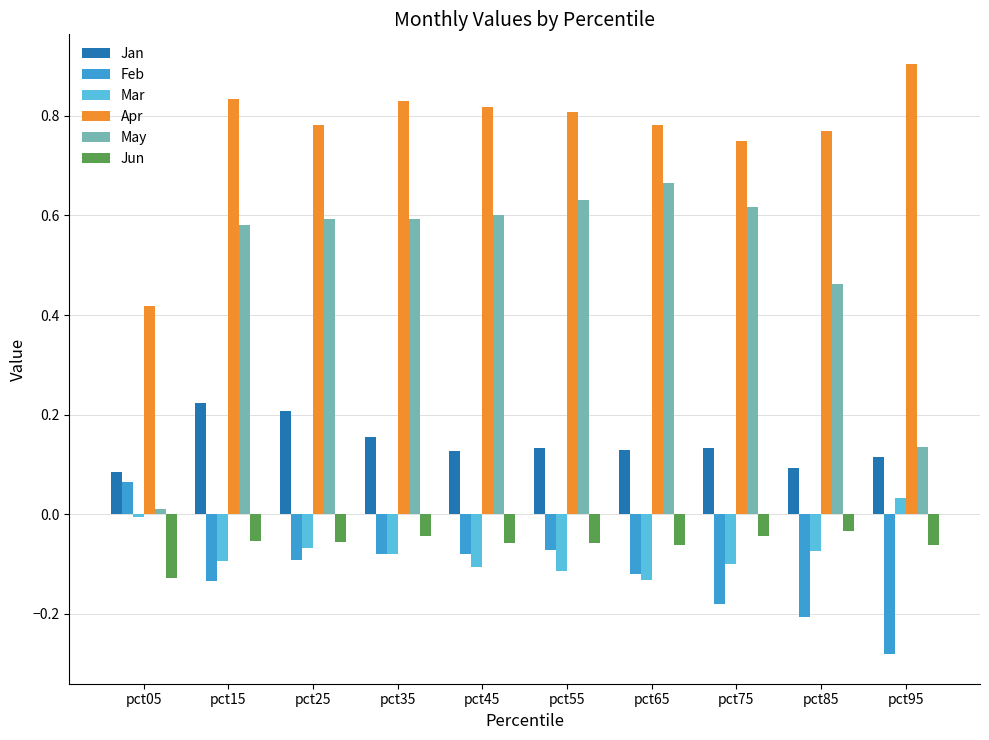

Is the value of Feb at pct75 greater than the value of Mar at pct55?

No